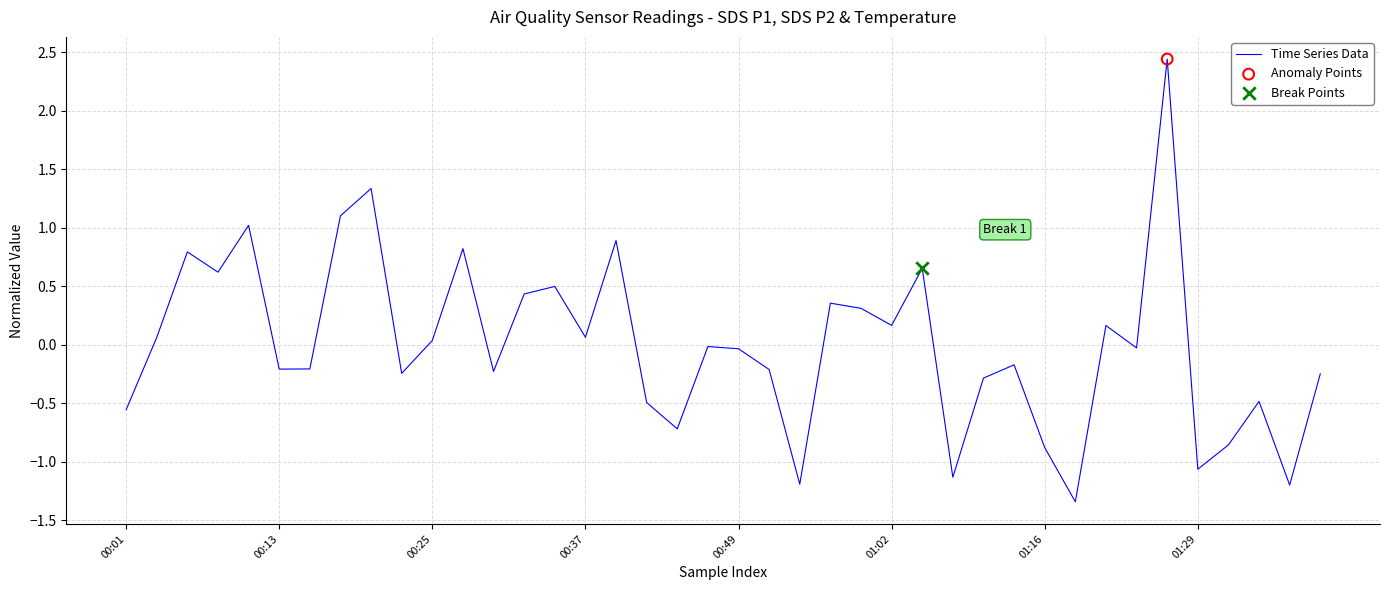

What is the minimum value shown in the chart?

-1.3